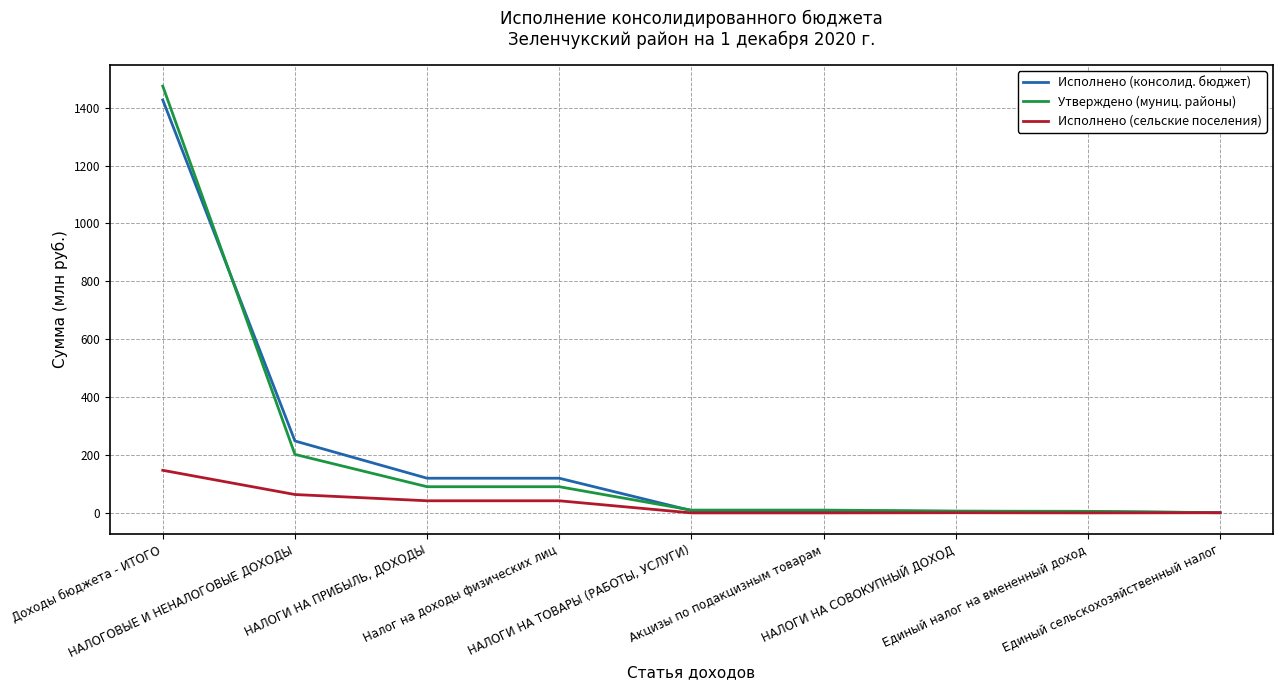

Is this an area chart (filled region under the line)?

No